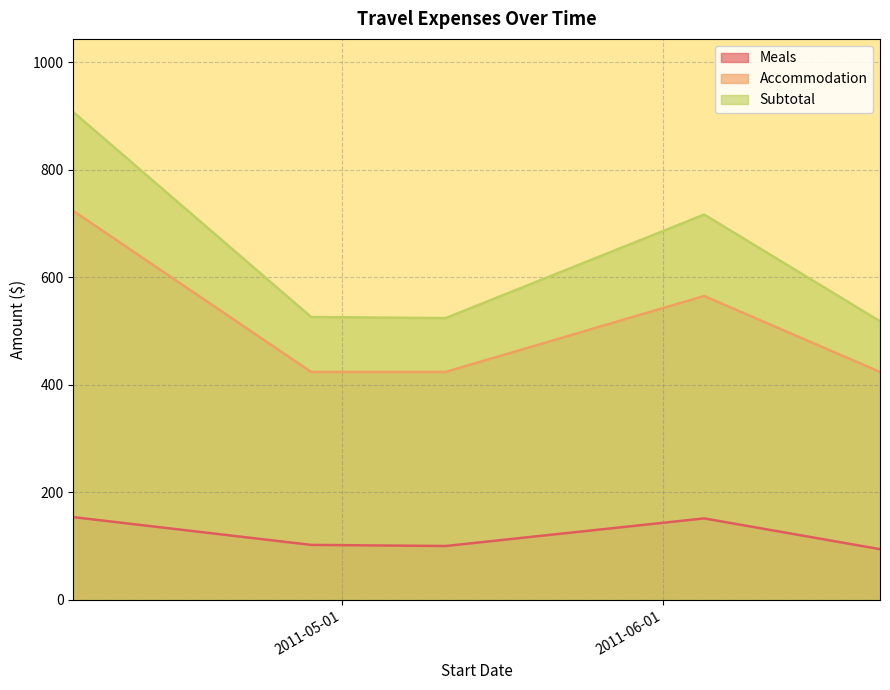

True or false: Meals has more than 1 points higher than both neighbors.

False